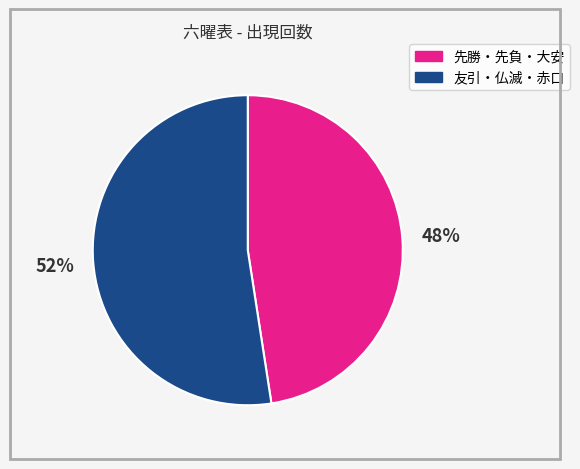

Is there any slice that represents more than half of the pie?

Yes